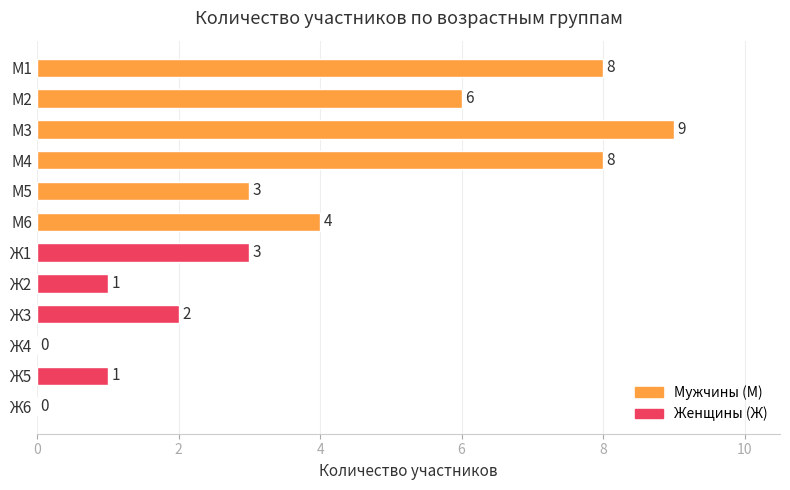

Reading top to bottom, transcribe all the data shown in this chart.

М1=8	М2=6	М3=9	М4=8	М5=3	М6=4	Ж1=3	Ж2=1	Ж3=2	Ж4=0	Ж5=1	Ж6=0